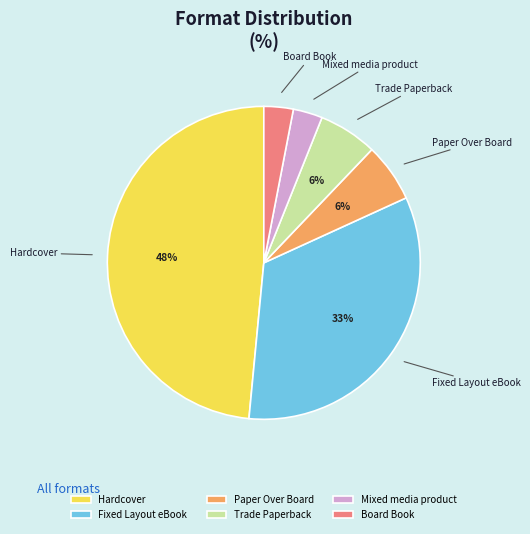

The Fixed Layout eBook slice represents 33% of the pie. True or false?

True